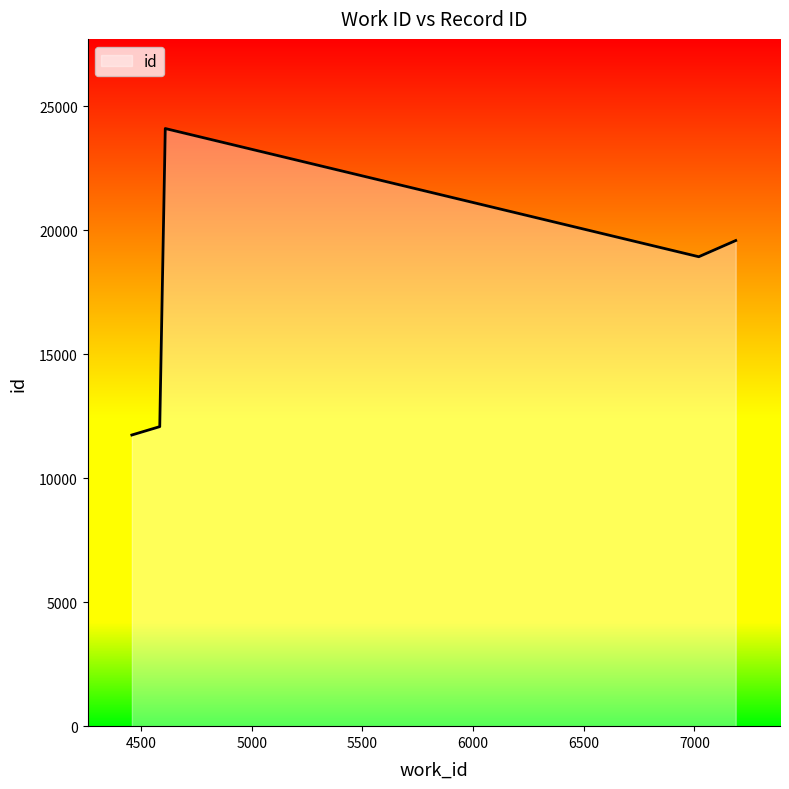

What is the smallest value displayed?

11744